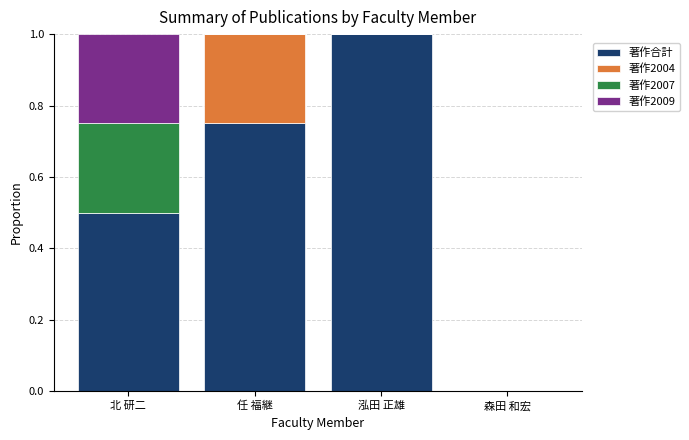

What are all the series names shown in the legend?

著作合計, 著作2004, 著作2007, 著作2009